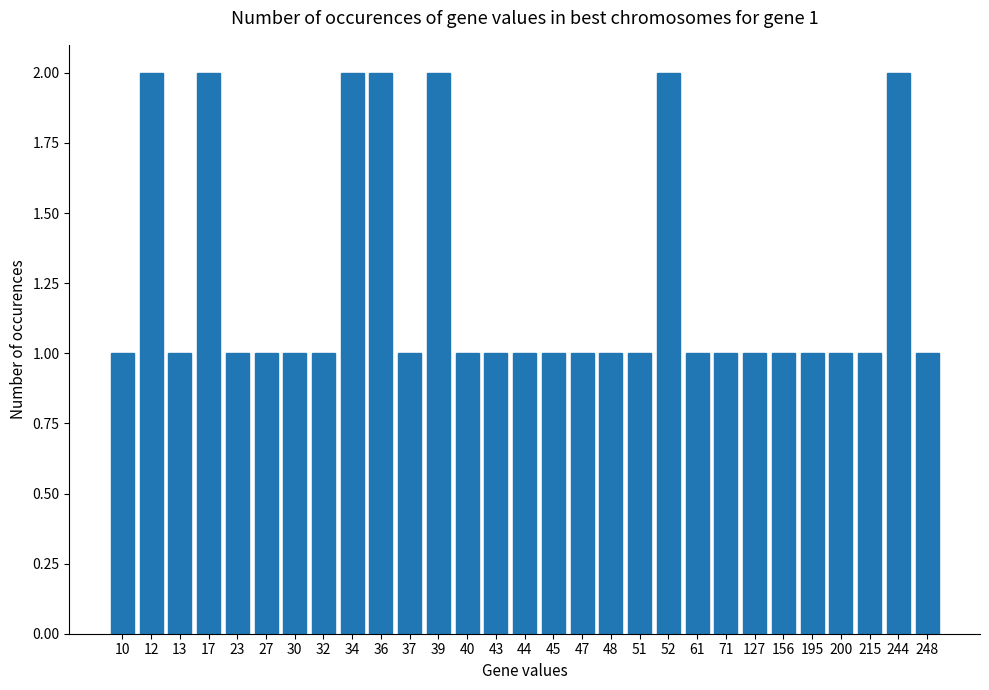

What is the sum of all values?

36